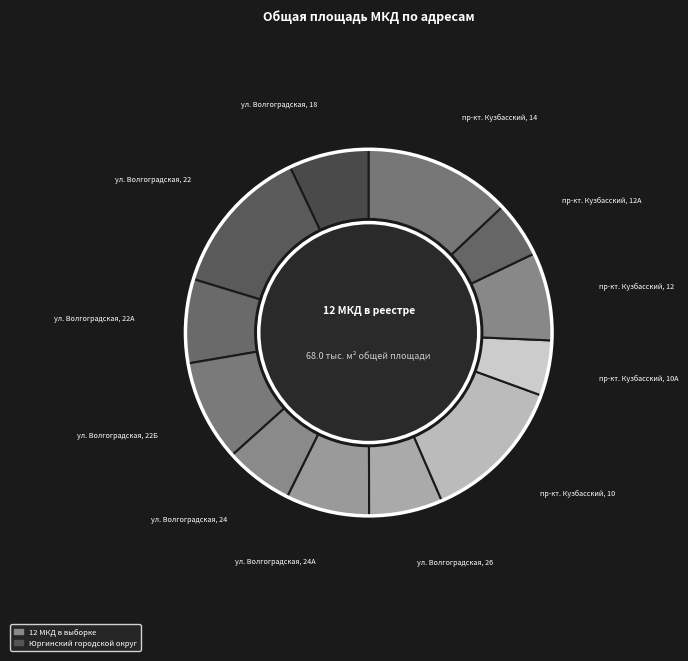

Which slice is the smallest?

пр-кт. Кузбасский, 10А